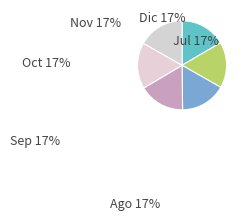

Which has a higher value, Sep or Ago?

Ago